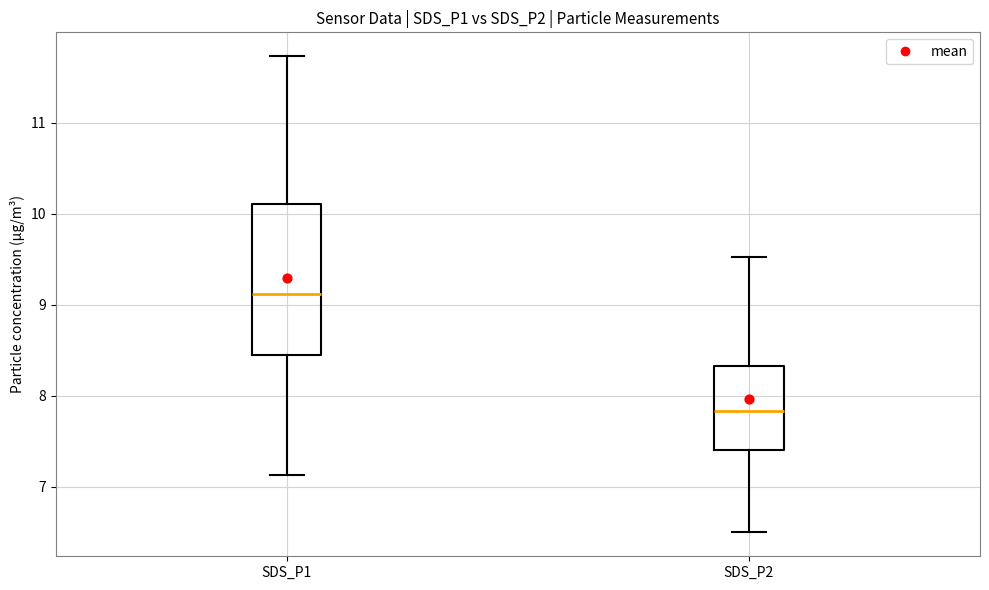

Reading left to right, transcribe this box plot: for each box, give where its median line is, the range the box spans, and where its two whiskers end, as read against the y-axis. The values are not printed on the chart, so give them approximately, as read against the axis.

SDS_P1: median 9.1, box 8.5 to 10.1, whiskers 7.1 to 11.7
SDS_P2: median 7.8, box 7.4 to 8.3, whiskers 6.5 to 9.5